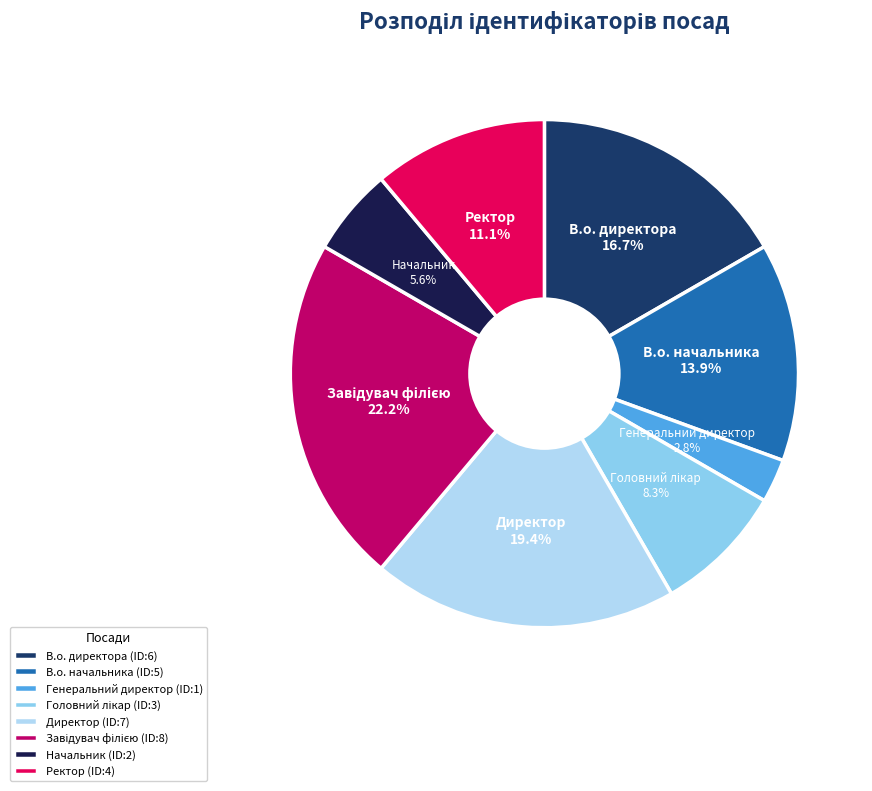

Which has a higher value, Директор (ID:7) or Ректор (ID:4)?

Директор (ID:7)